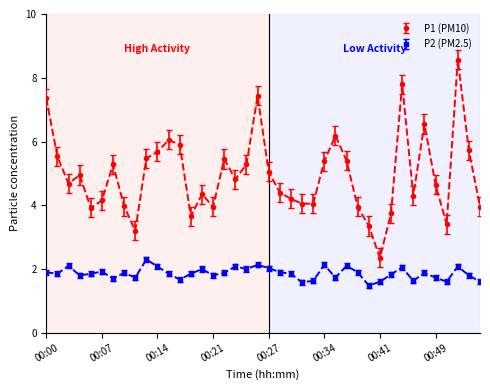

What is the value of the P2 (PM2.5) point at the 5th from the left?

1.9